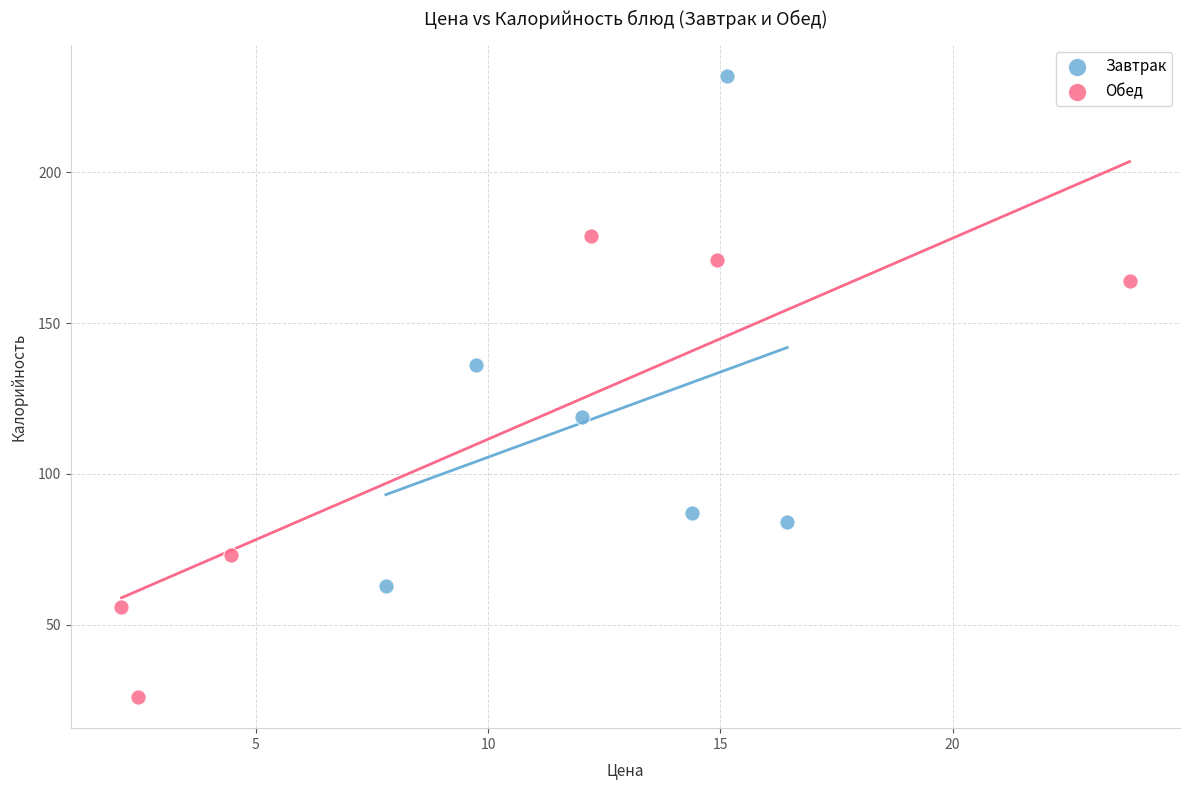

What are all the series names shown in the legend?

Завтрак, Обед